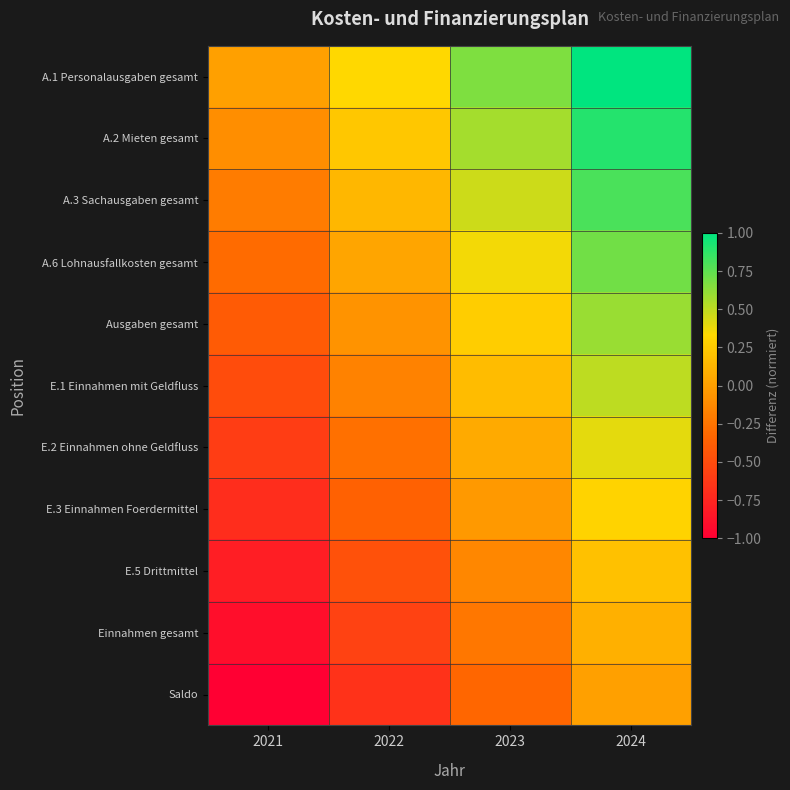

What is the total value across all series at 2021?

-5.5